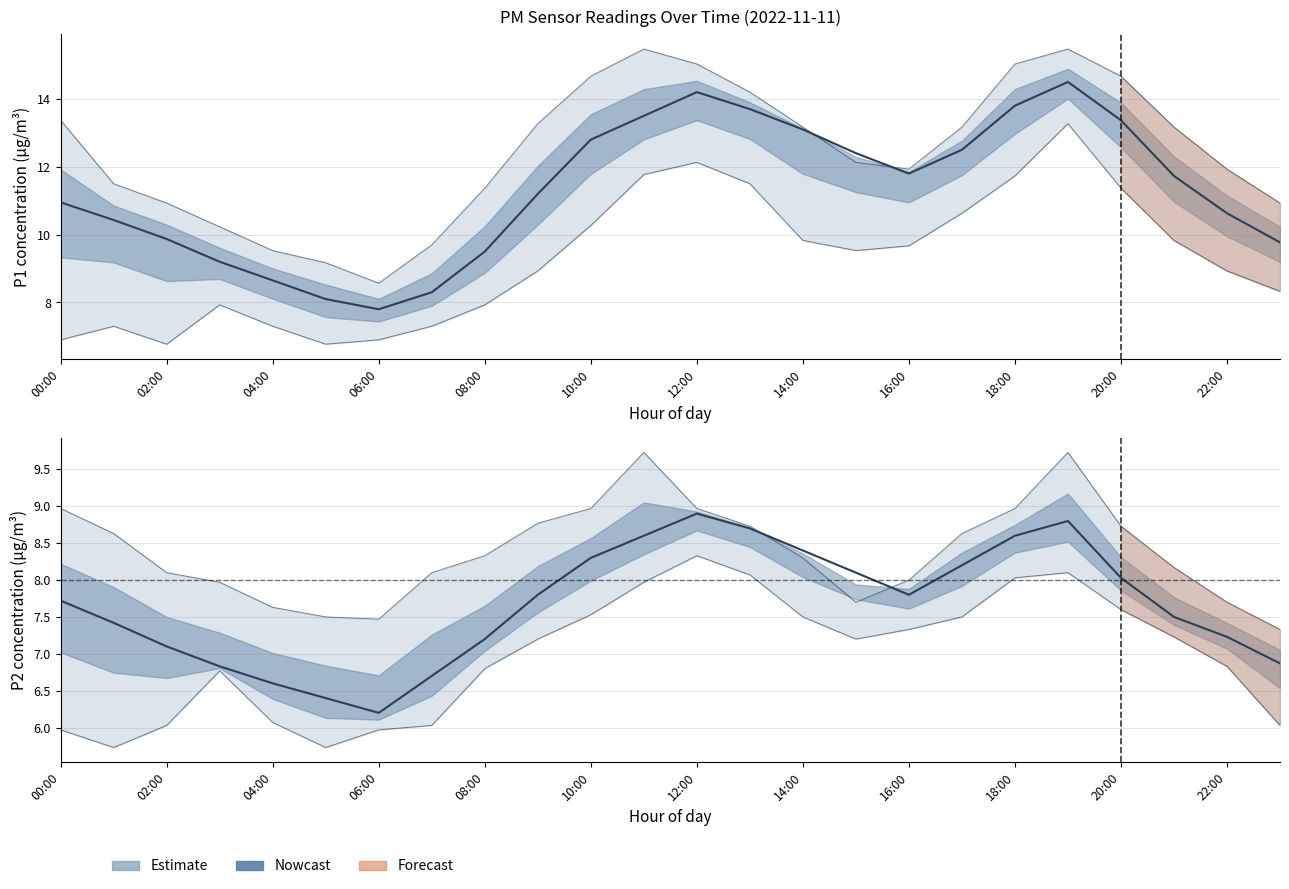

At which category does P1_lower reach its first local valley?

02:00